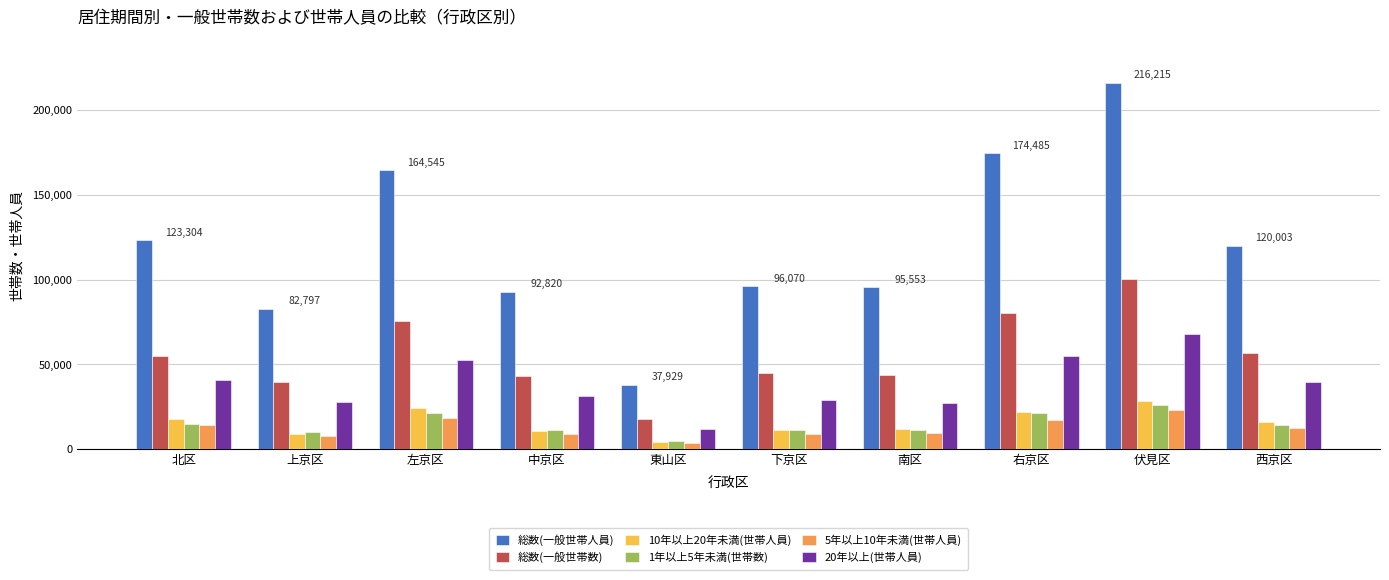

What is the lowest value of the 総数(一般世帯数) series?

18094